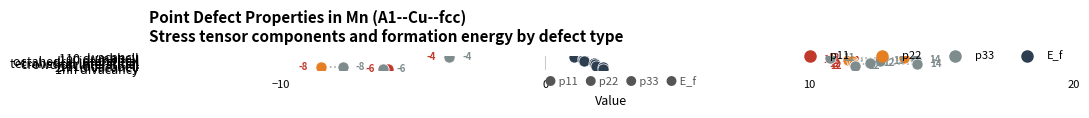

What are all the series names shown in the legend?

p11, p22, p33, E_f